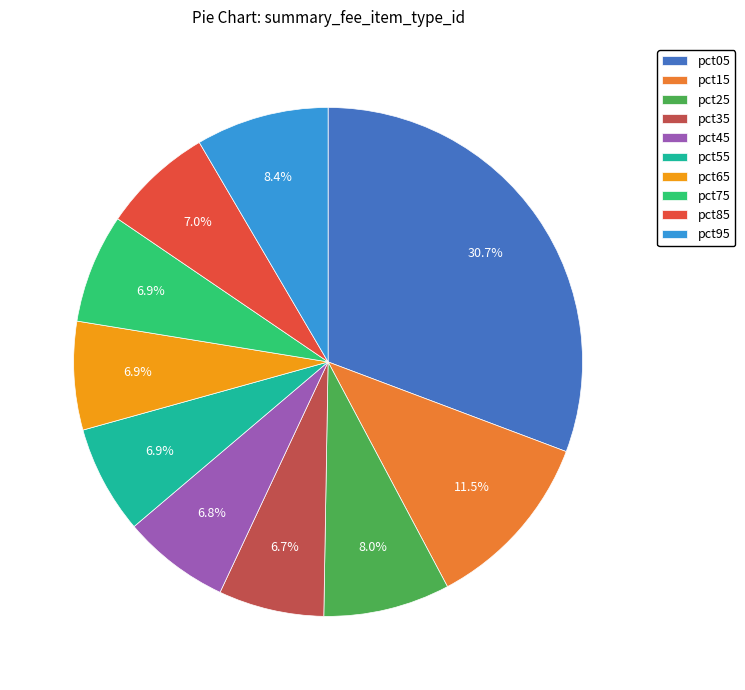

Is there a majority slice in this chart?

No